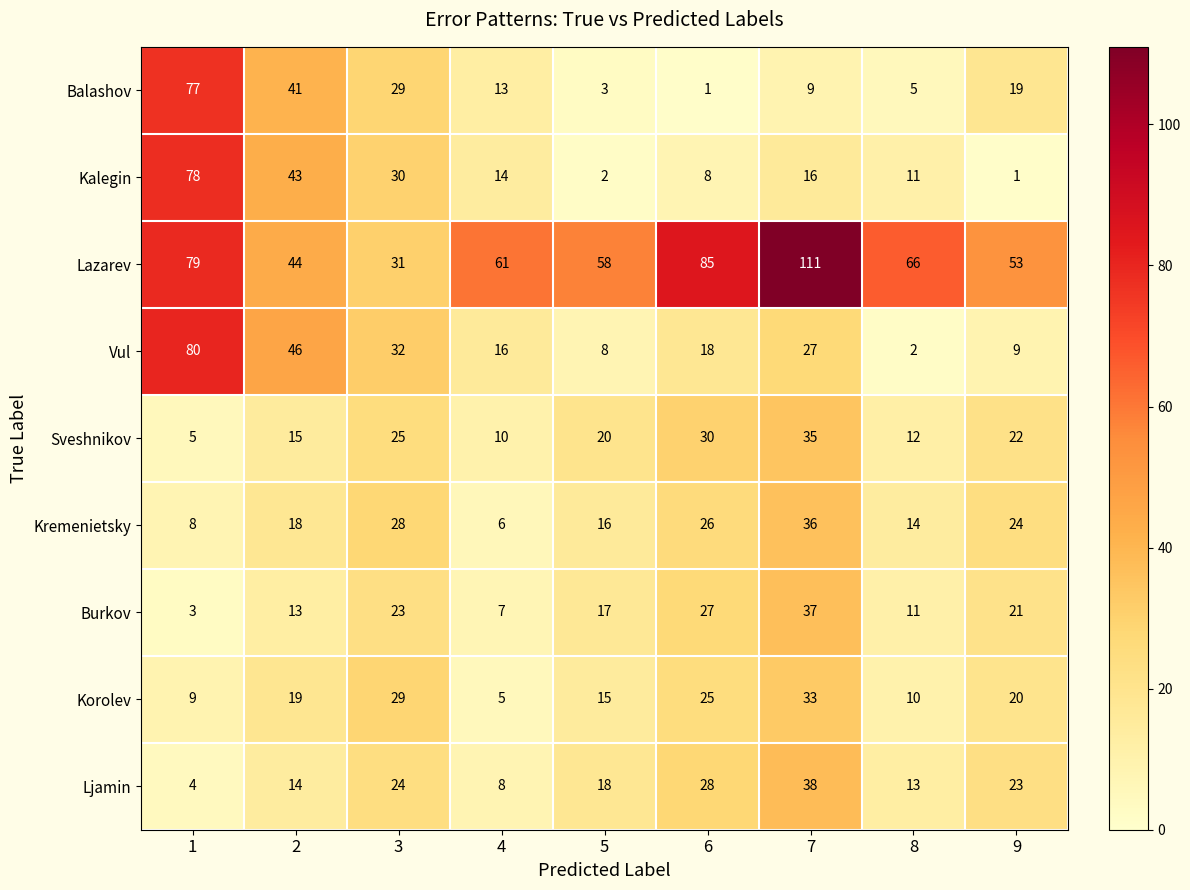

Which category has the lowest value in the Vul series?

8